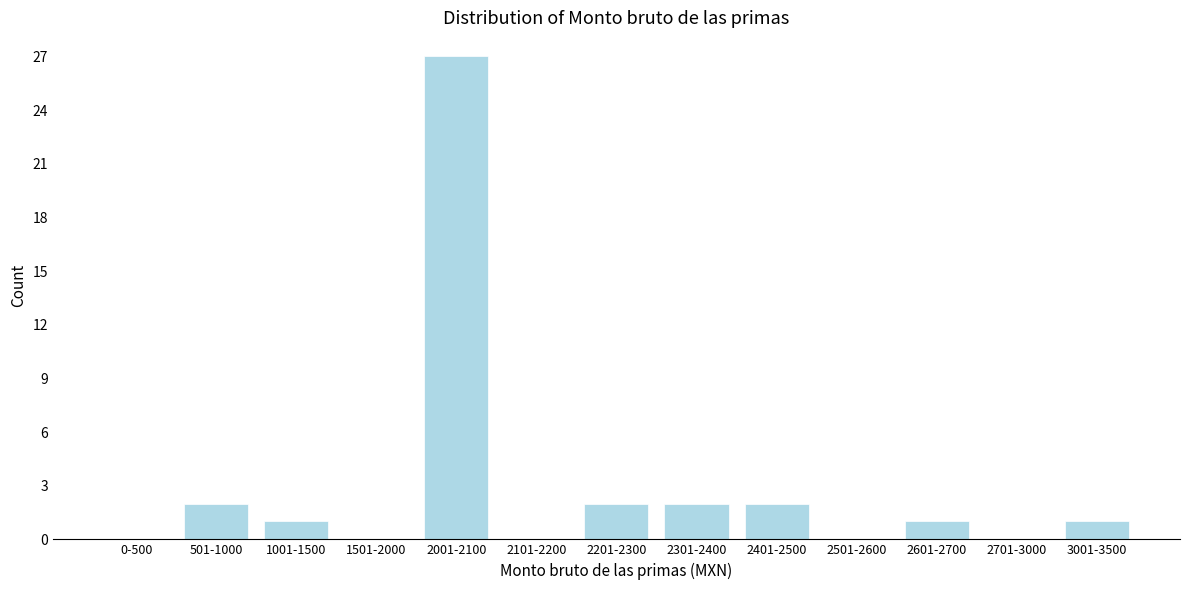

Reading left to right, transcribe all the data shown in this chart.

0-500=0	501-1000=2	1001-1500=1	1501-2000=0	2001-2100=27	2101-2200=0	2201-2300=2	2301-2400=2	2401-2500=2	2501-2600=0	2601-2700=1	2701-3000=0	3001-3500=1